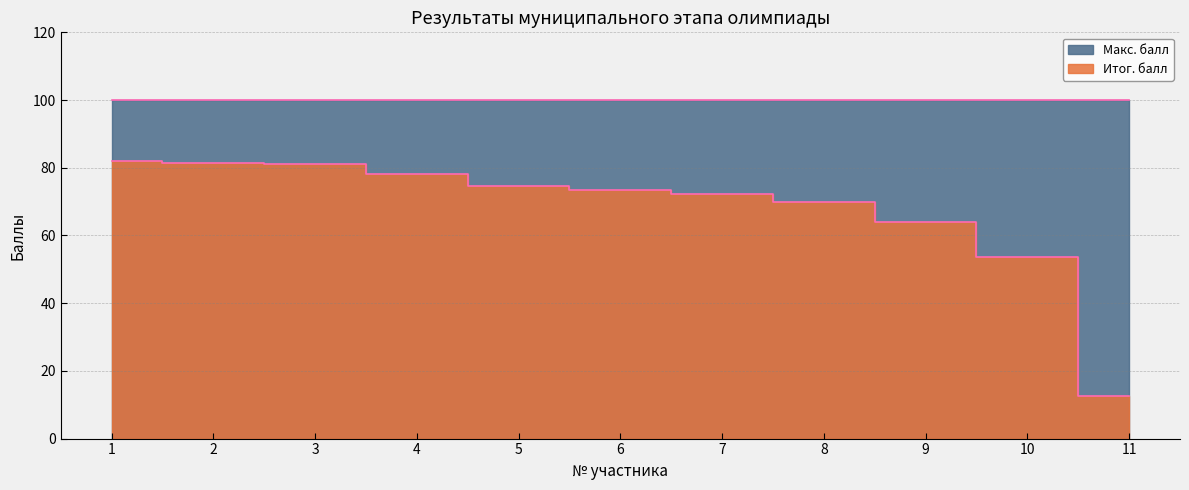

Does the chart have visible grid lines?

Yes